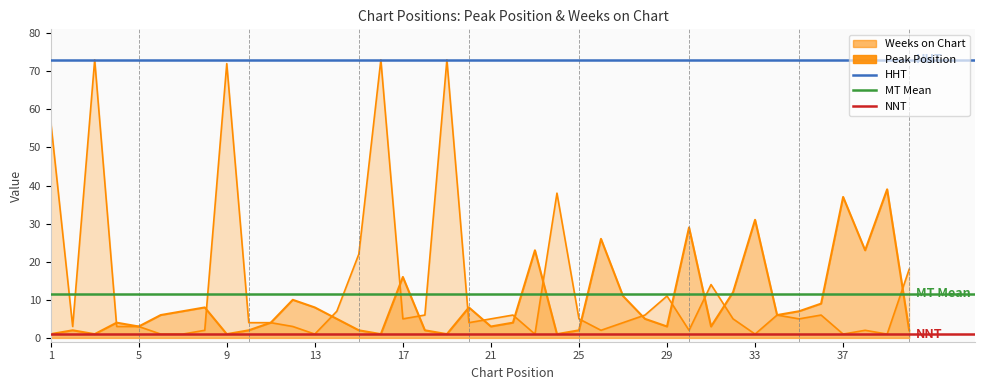

Reading left to right, list all the values displayed in this chart.

Peak Position: 1=1	2=2	3=1	4=4	5=3	6=6	7=7	8=8	9=1	10=2	11=4	12=10	13=8	14=5	15=2	16=1	17=16	18=2	19=1	20=8	21=3	22=4	23=23	24=1	25=2	26=26	27=11	28=5	29=3	30=29	31=3	32=12	33=31	34=6	35=7	36=9	37=37	38=23	39=39	40=2
Weeks on Chart: 1=57	2=3	3=73	4=3	5=3	6=1	7=1	8=2	9=72	10=4	11=4	12=3	13=1	14=7	15=22	16=73	17=5	18=6	19=73	20=4	21=5	22=6	23=1	24=38	25=5	26=2	27=4	28=6	29=11	30=2	31=14	32=5	33=1	34=6	35=5	36=6	37=1	38=2	39=1	40=18